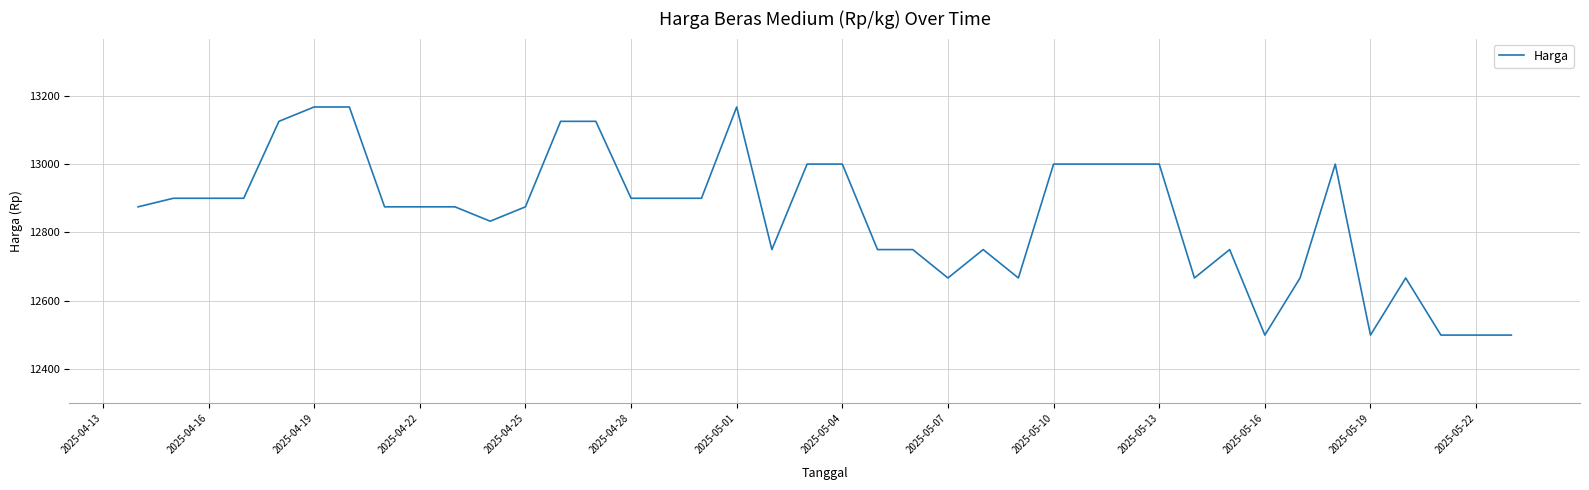

Is this an area chart (filled region under the line)?

No